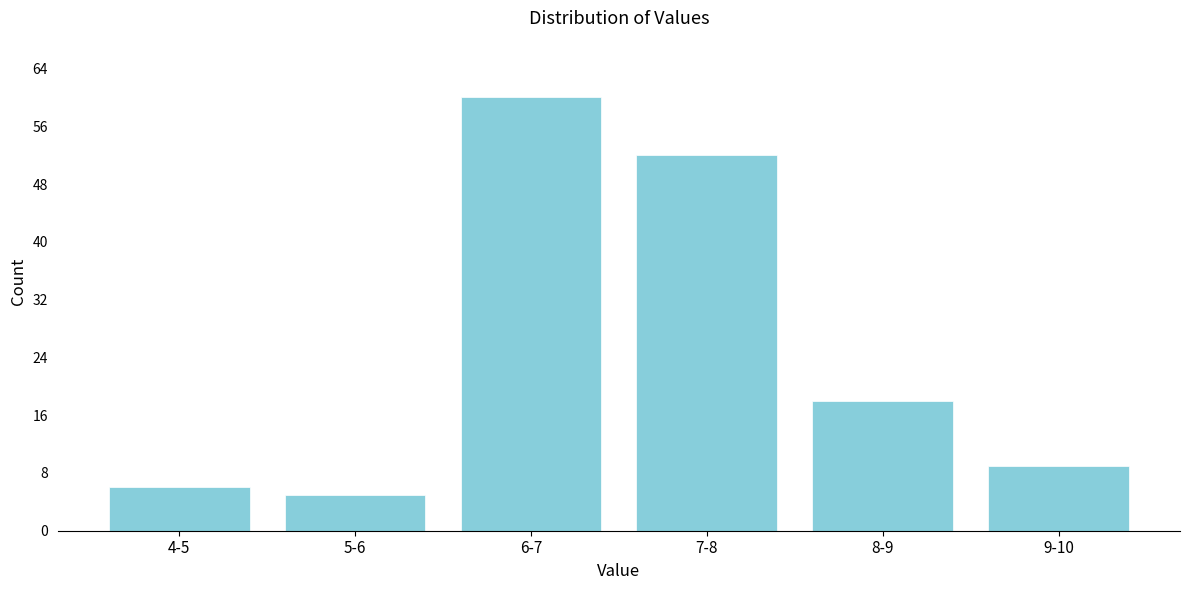

Reading left to right, extract all data points from this chart.

4-5=6	5-6=5	6-7=60	7-8=52	8-9=18	9-10=9